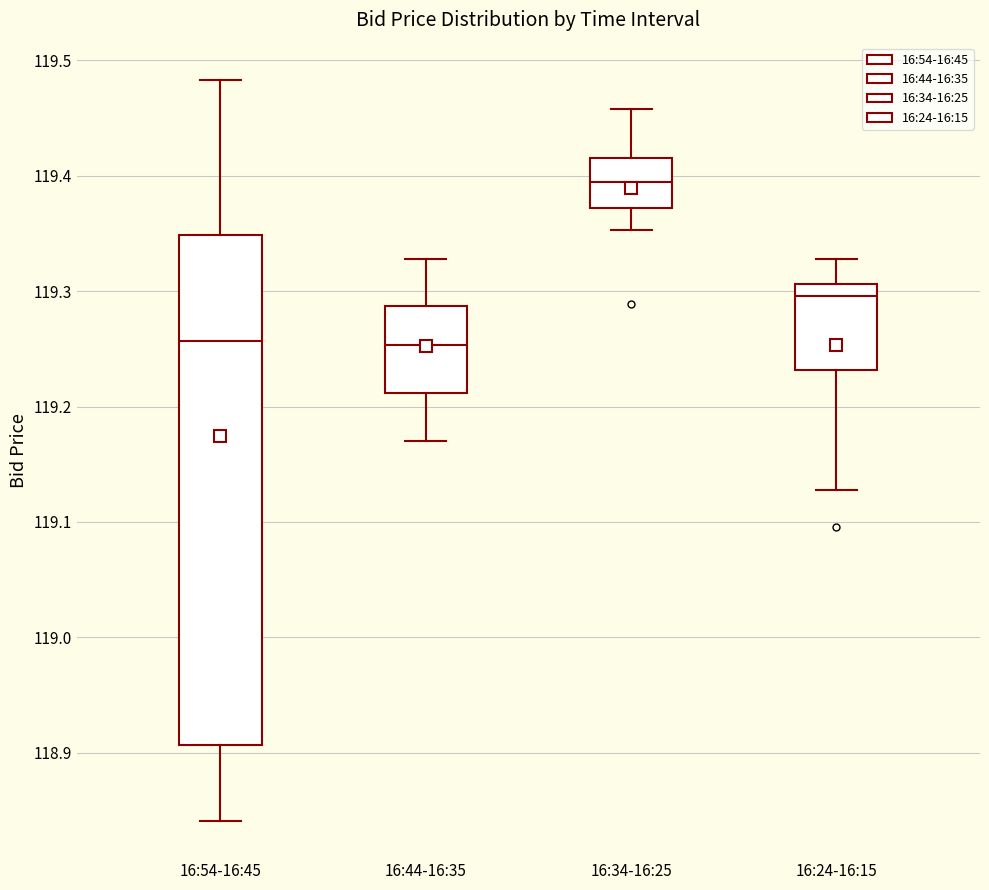

Where does the median line of the box for 16:44-16:35 sit on the y-axis? The values are not printed on the chart, so give them approximately, as read against the axis.

119.25